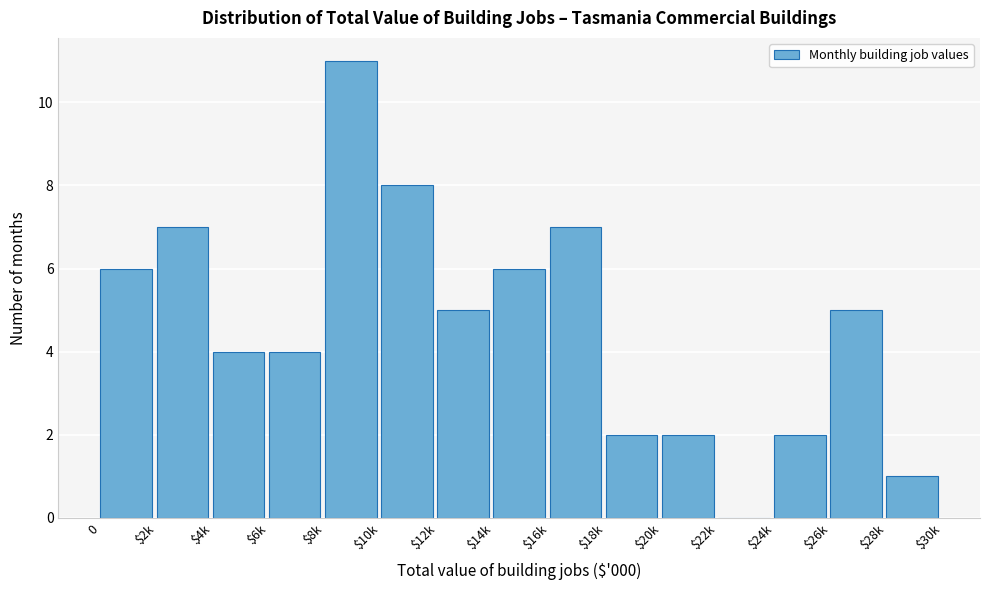

The value at $20k is 3. True or false?

False